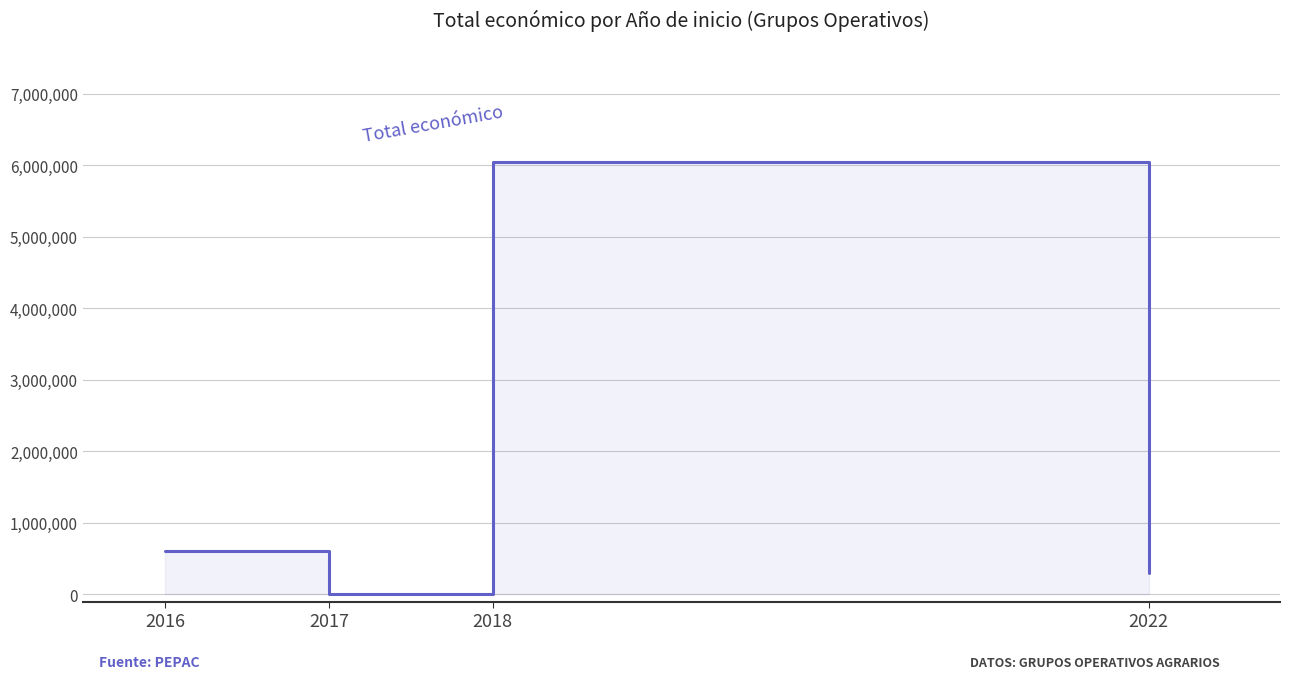

Where is the first local minimum?

2017